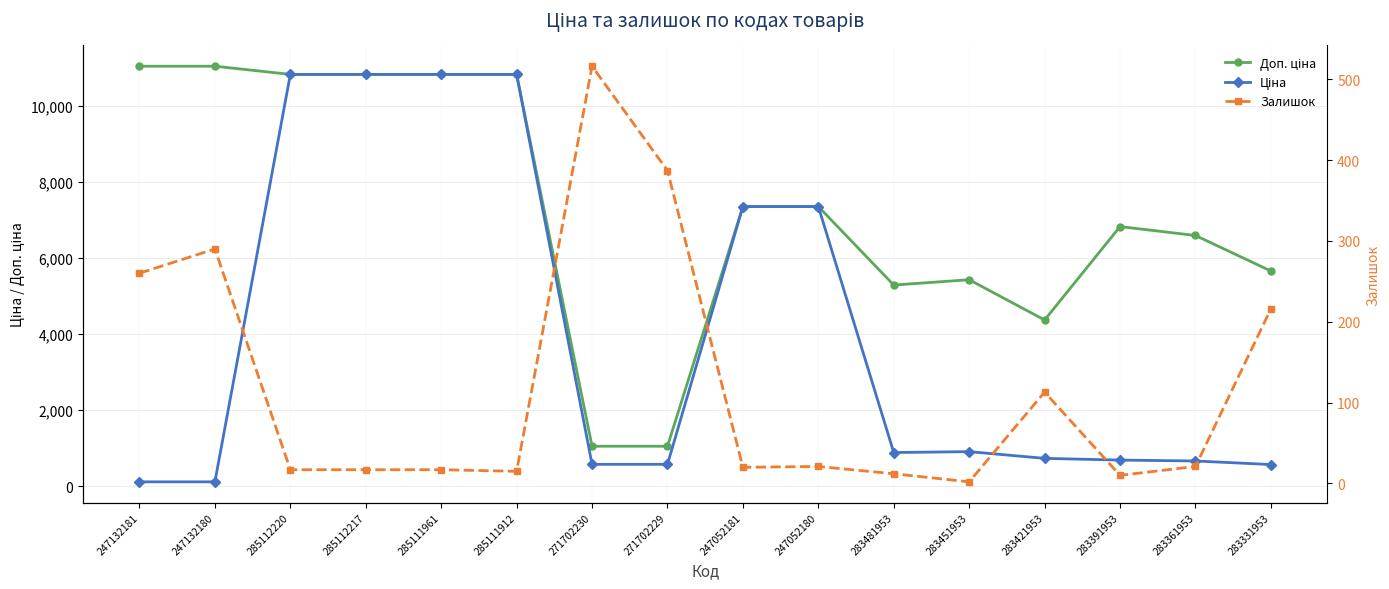

What is the sum of the Ціна values at 283451953 and 285112217?

11745.5